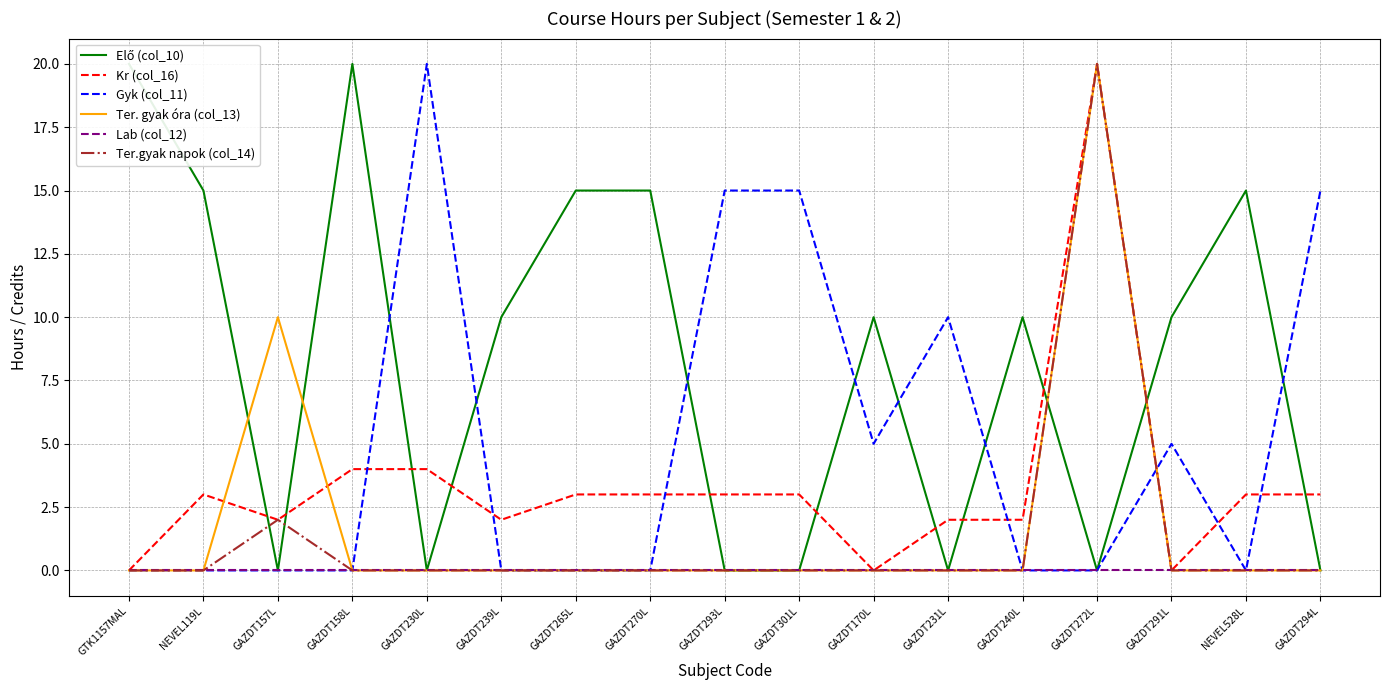

Is the value of Elő (col_10) at GAZDT301L greater than the value of Ter.gyak napok (col_14) at GAZDT301L?

No